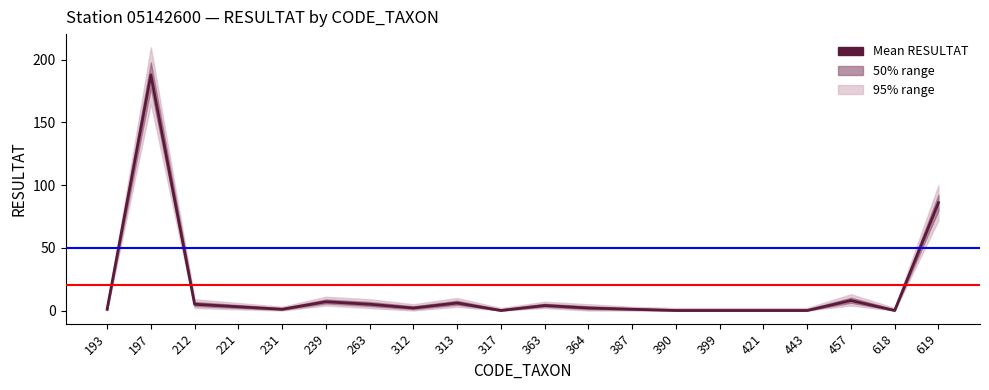

What is the maximum value shown in the chart?

188